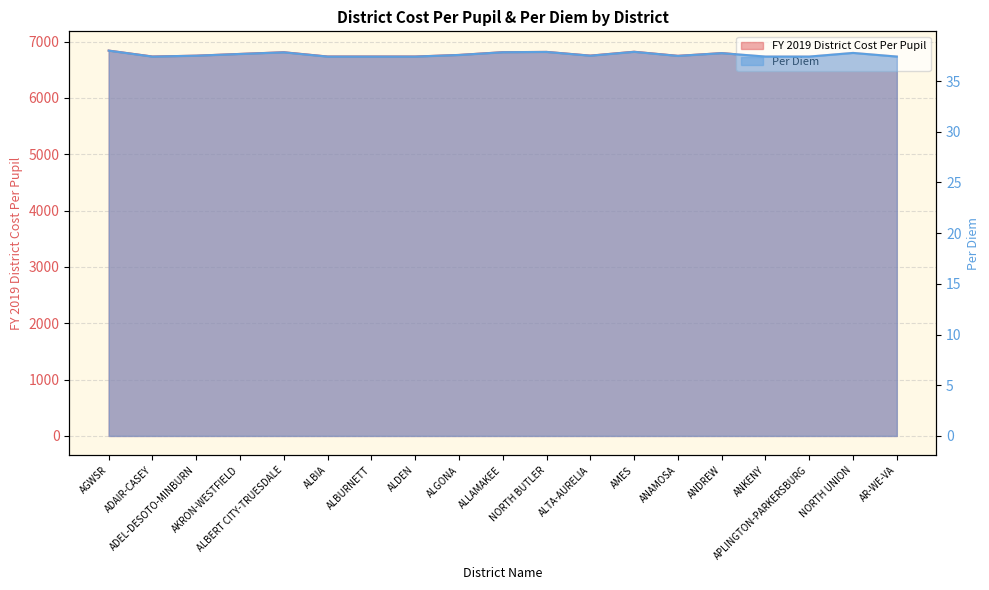

At which label does FY 2019 District Cost Per Pupil first exceed 6752?

AGWSR